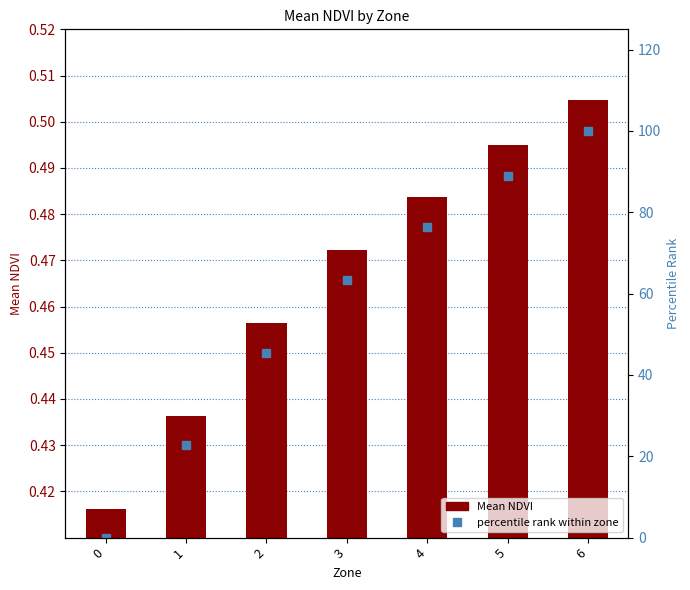

Which series has the largest range (max minus min)?

percentile rank within zone